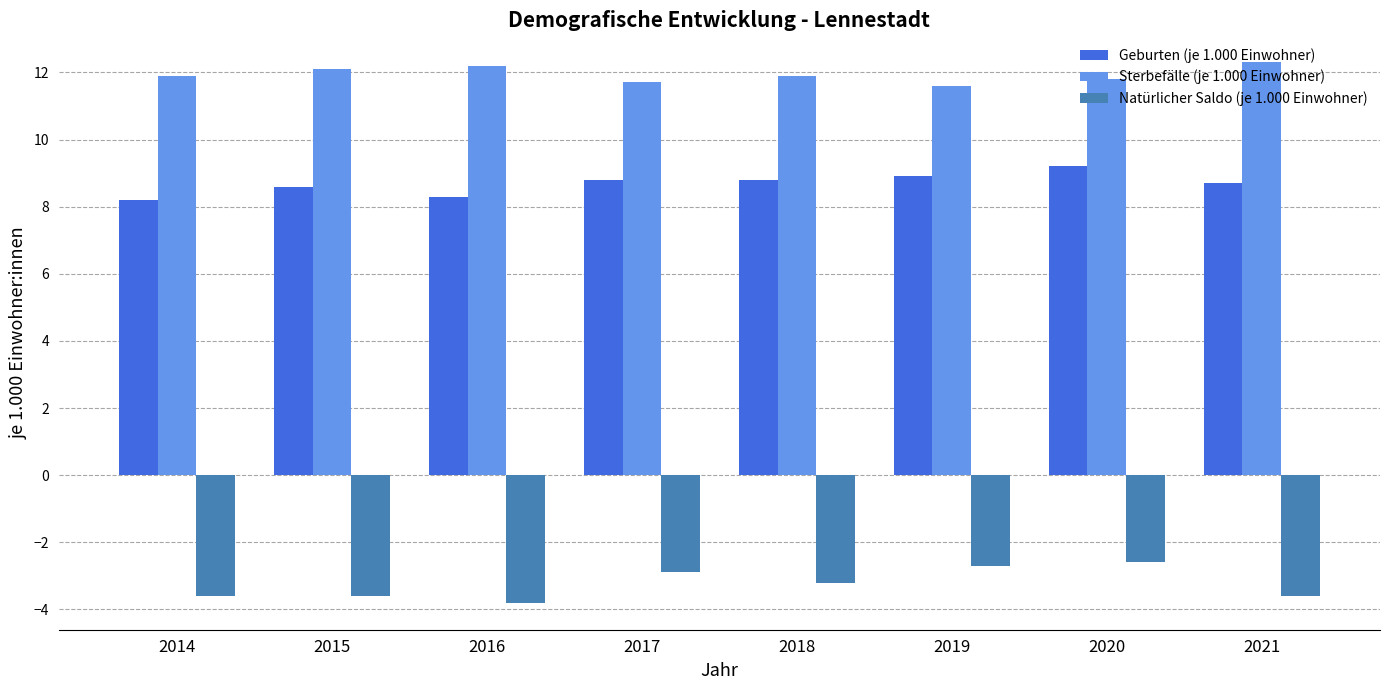

What is the spread (max minus min) of values at 2021?

15.9